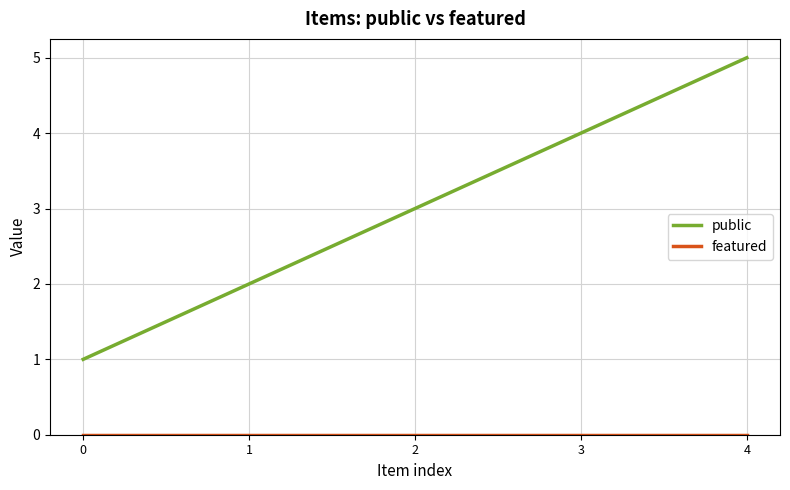

What is the highest value of the public series?

5